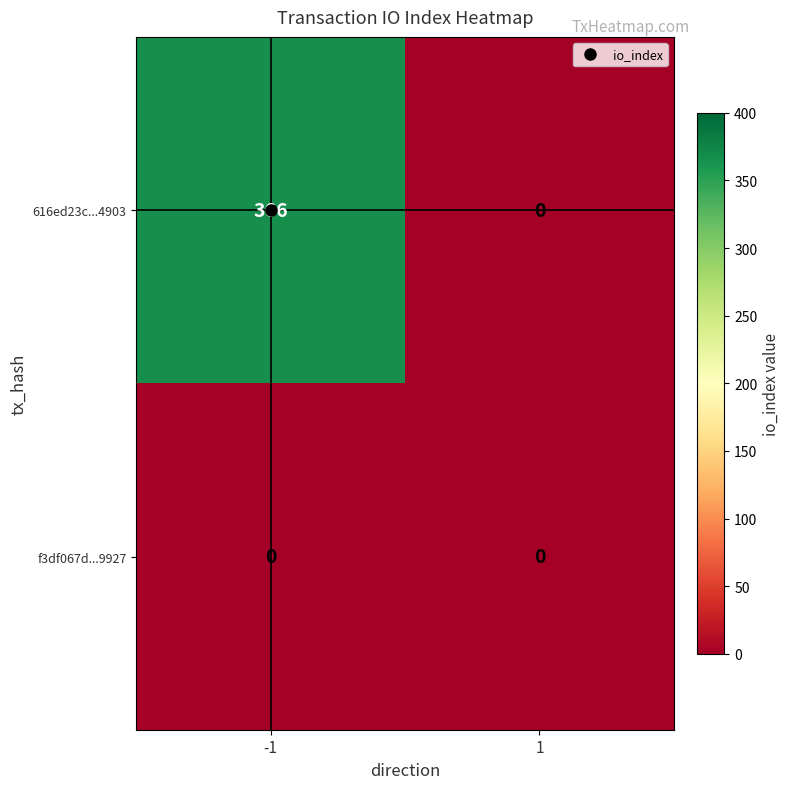

At which category is the sum across all series the highest?

-1